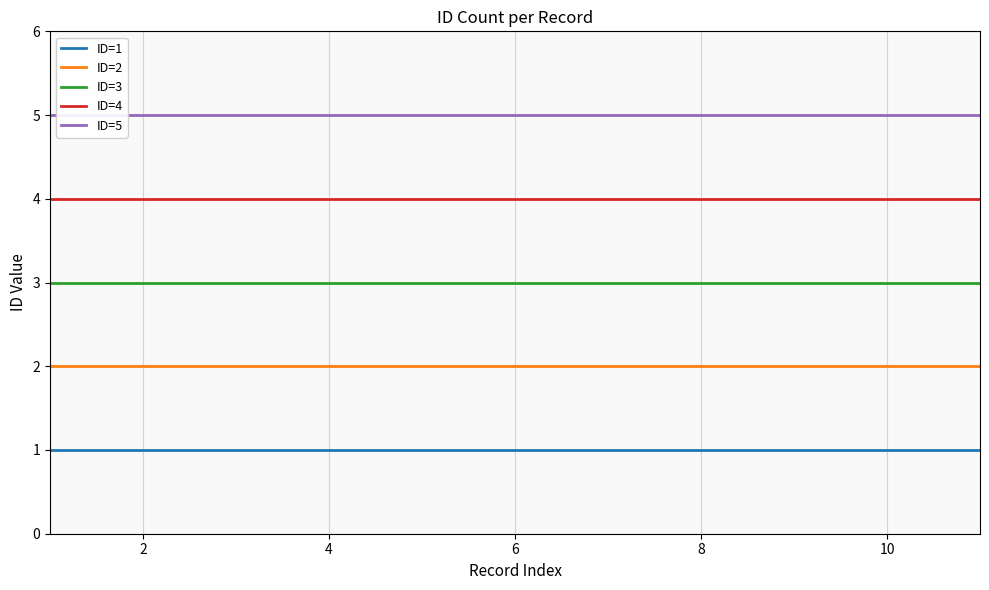

True or false: ID=3 and ID=4 cross at least once.

False